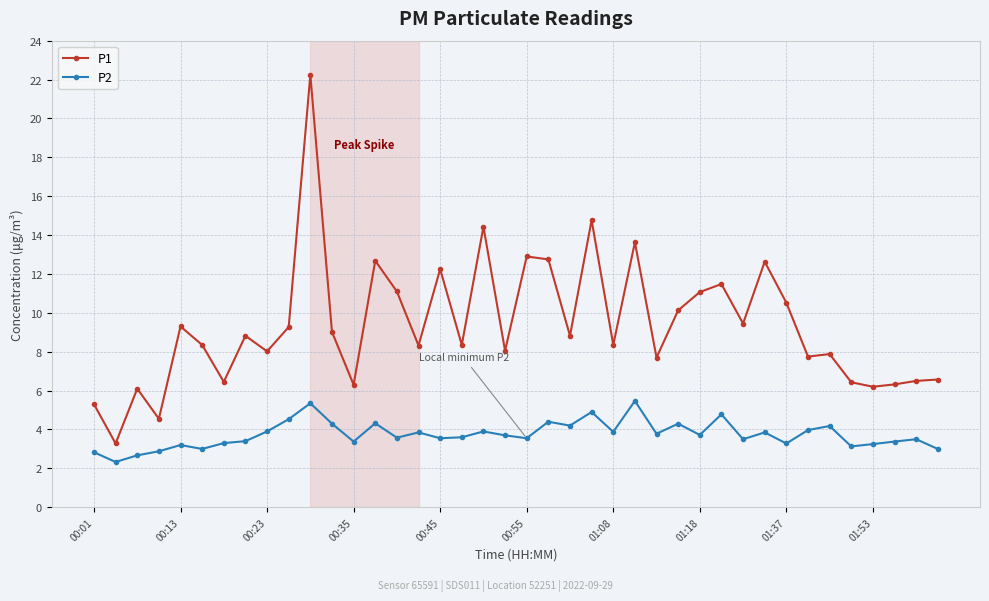

True or false: P1 and P2 intersect in this chart.

False